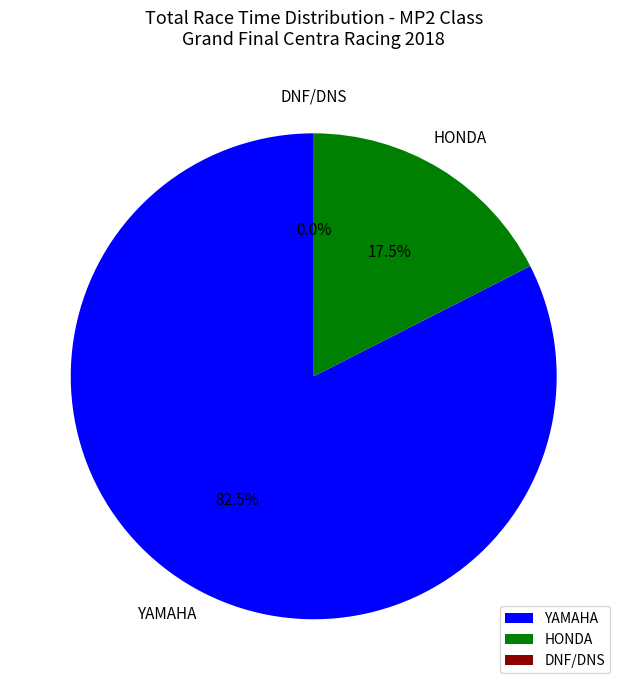

Is there a majority slice in this chart?

Yes